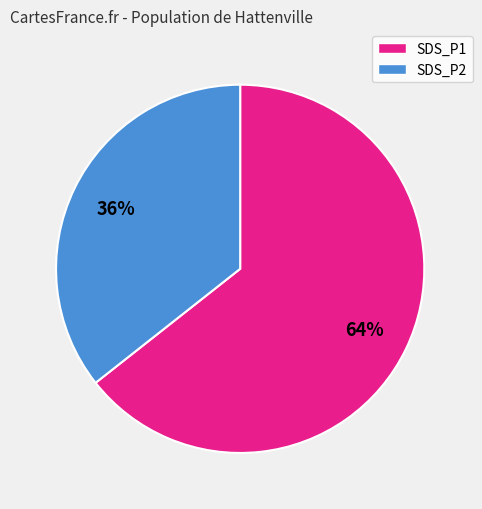

Combined, do SDS_P2 and SDS_P1 account for over 50%?

Yes